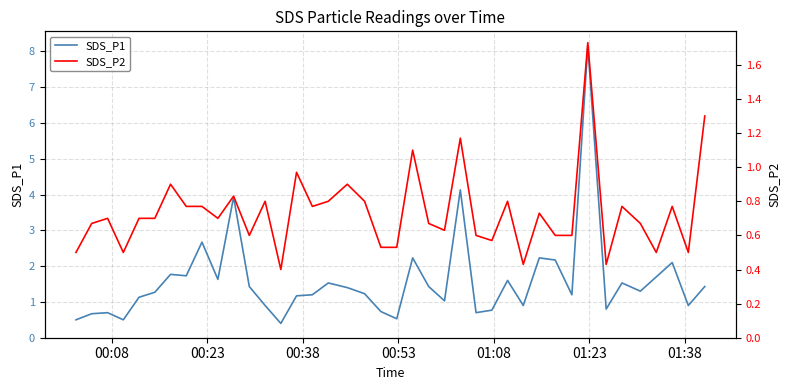

What are all the series names shown in the legend?

SDS_P1, SDS_P2